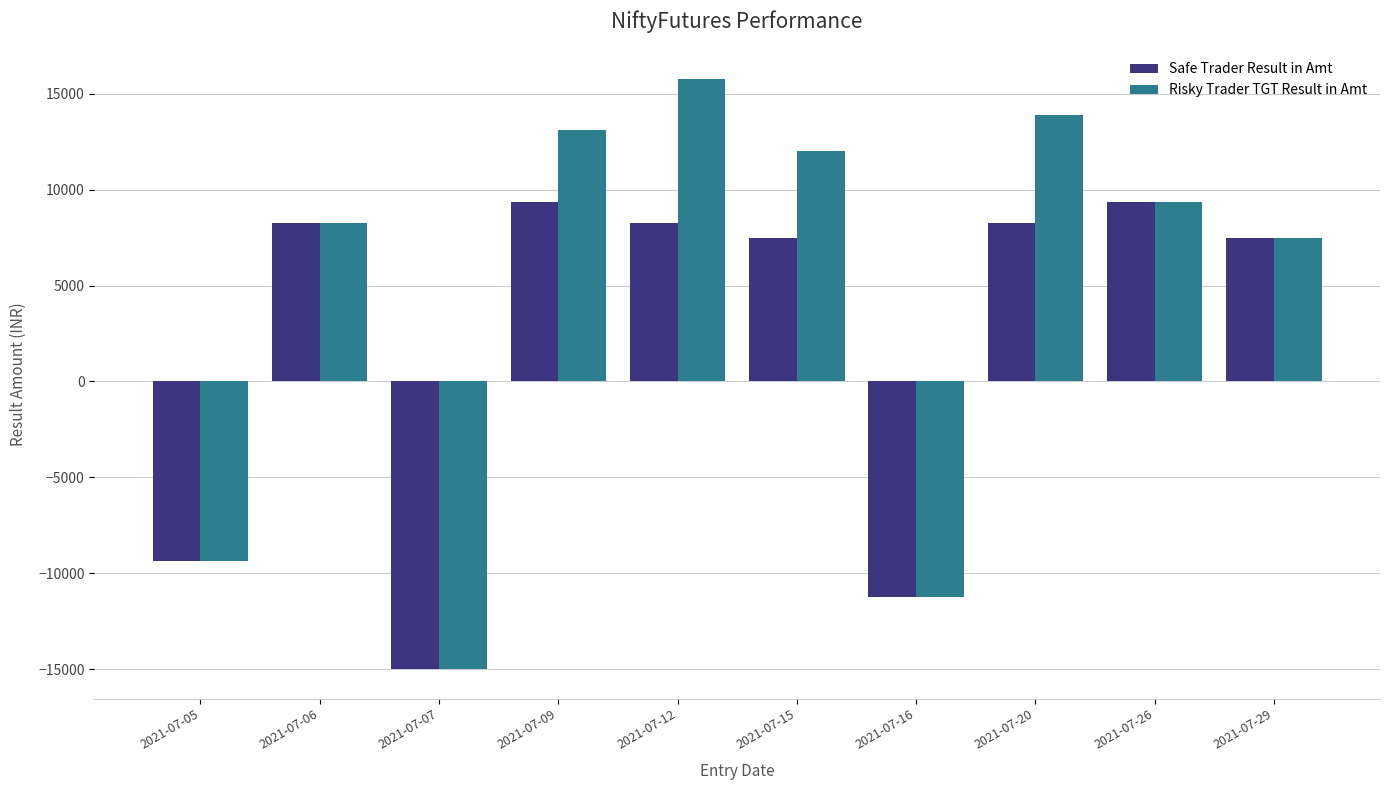

Reading left to right, what are all the values shown in this chart?

Safe Trader Result in Amt: -9375	8250	-15000	9375	8250	7500	-11250	8250	9375	7500
Risky Trader TGT Result in Amt: -9375	8250	-15000	13125	15750	12000	-11250	13875	9375	7500